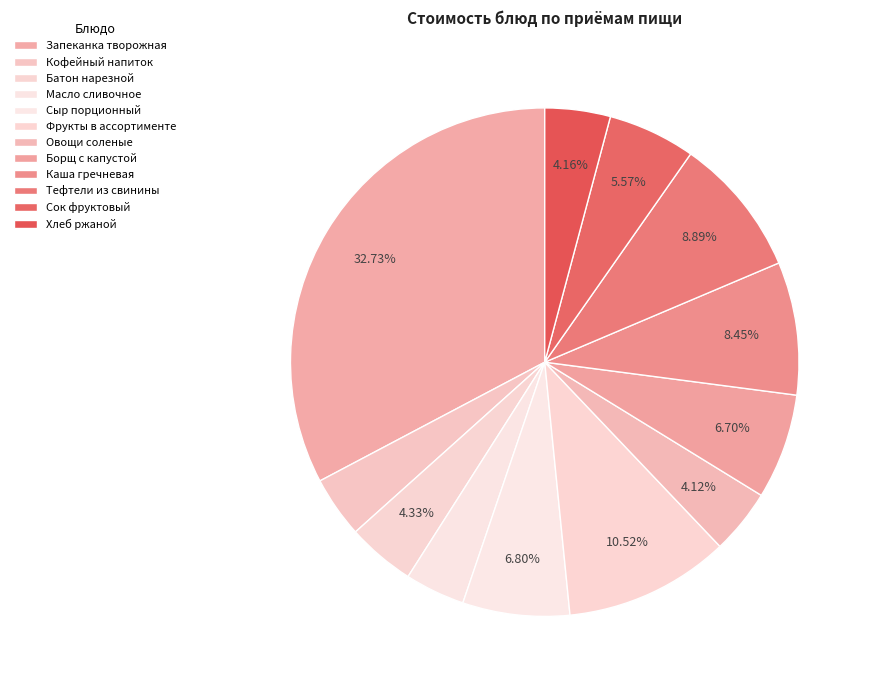

How much of the chart is everything except Кофейный напиток?

96.1%